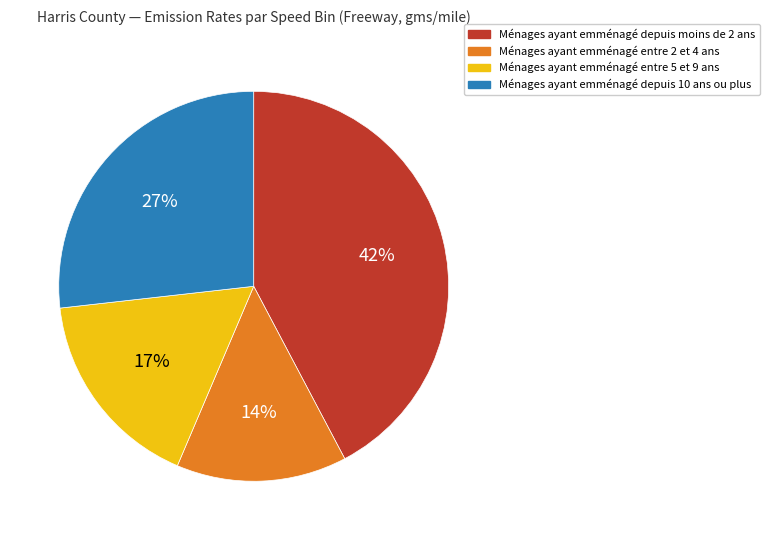

Is there any slice that represents more than half of the pie?

No